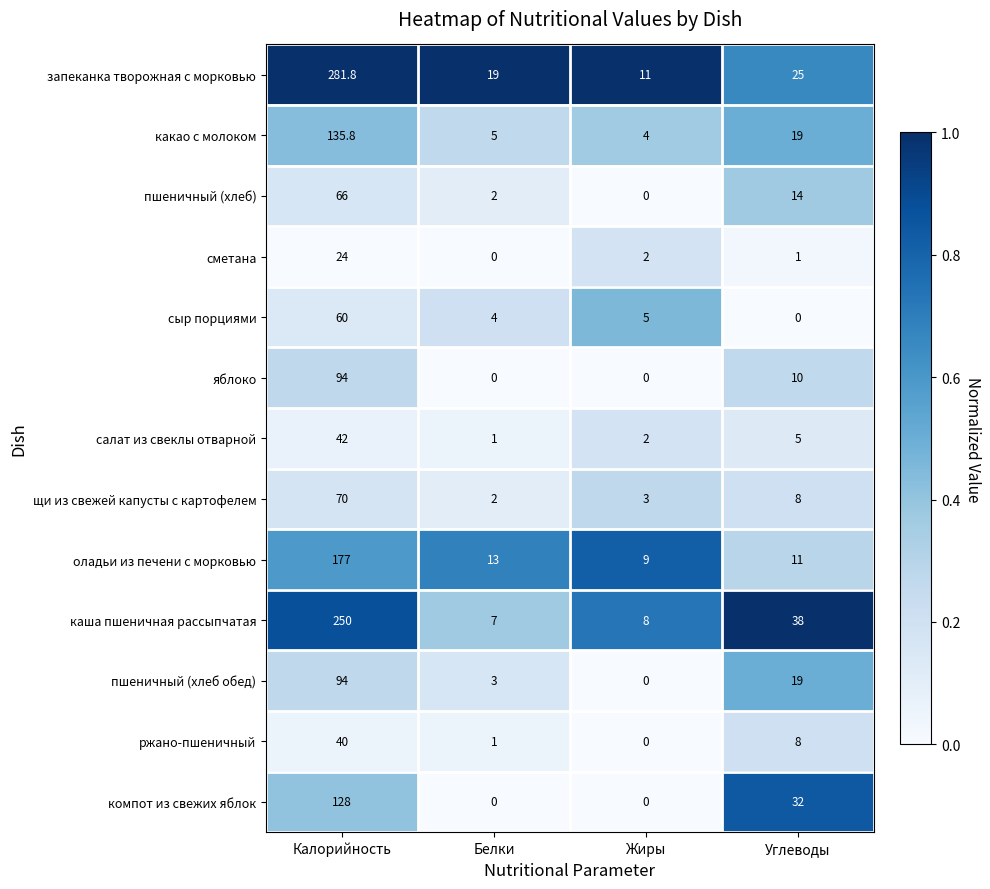

What is the total value across all series at Калорийность?

1462.6